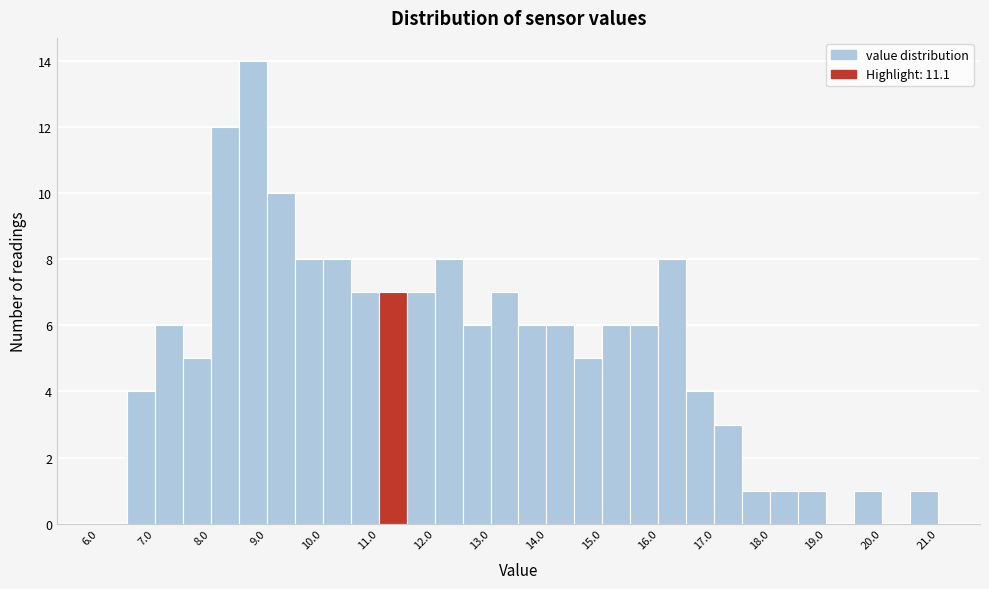

What is the height of the bar covering 14.0 to 14.5 on the x-axis? The values are not printed on the chart, so give them approximately, as read against the axis.

6